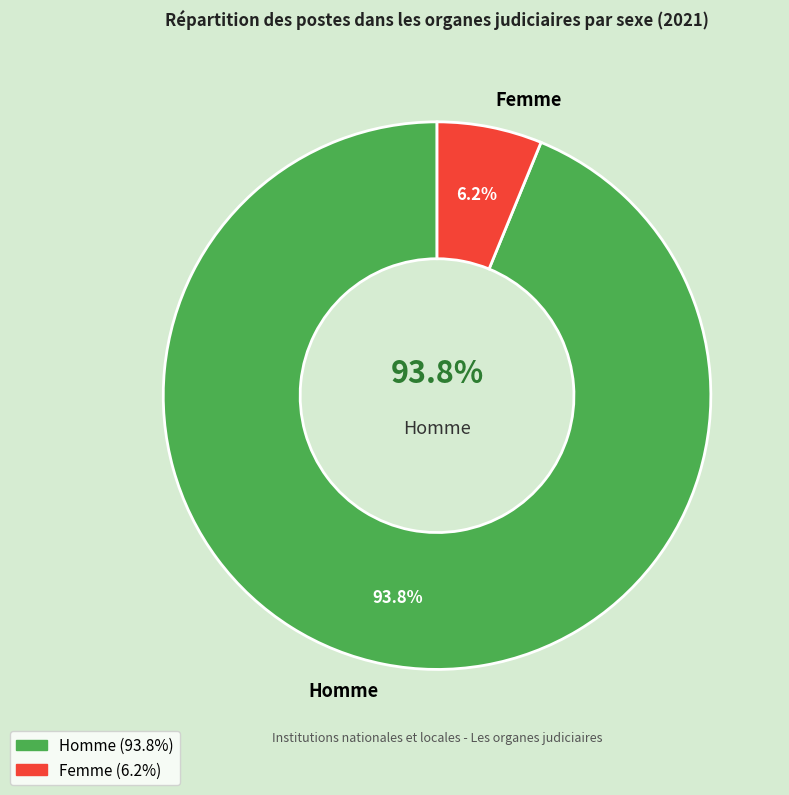

Which category has the smallest portion of the pie?

Femme